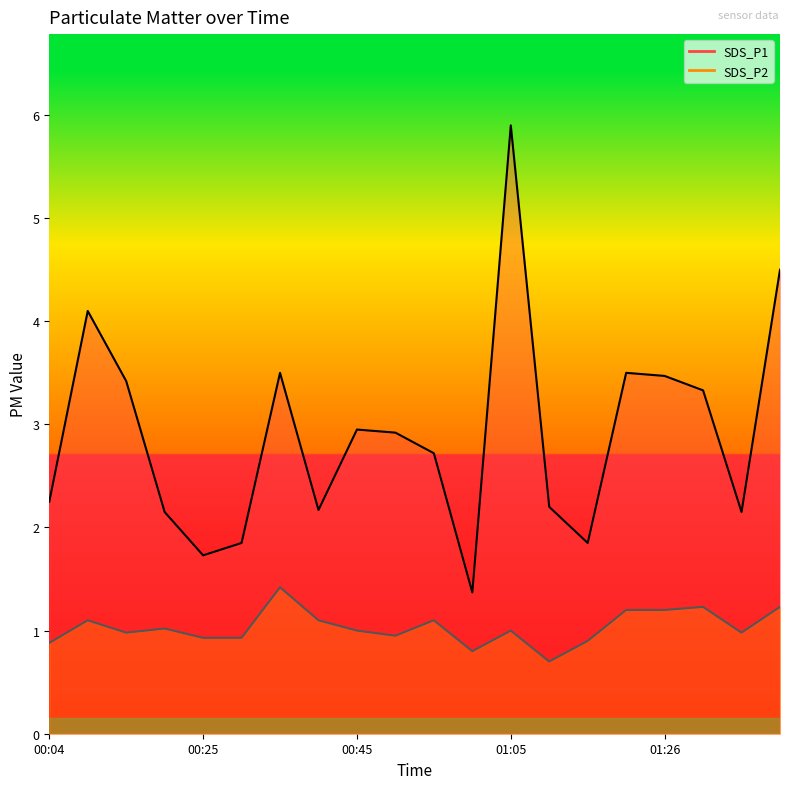

What is the approximate value of SDS_P1 at 00:30?

1.9